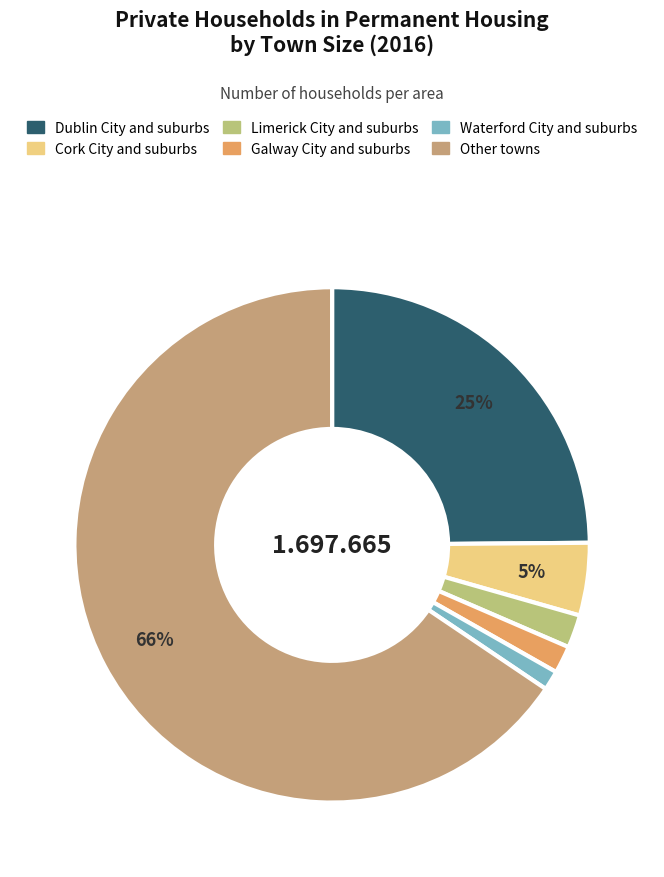

How many slices are in this pie chart?

6